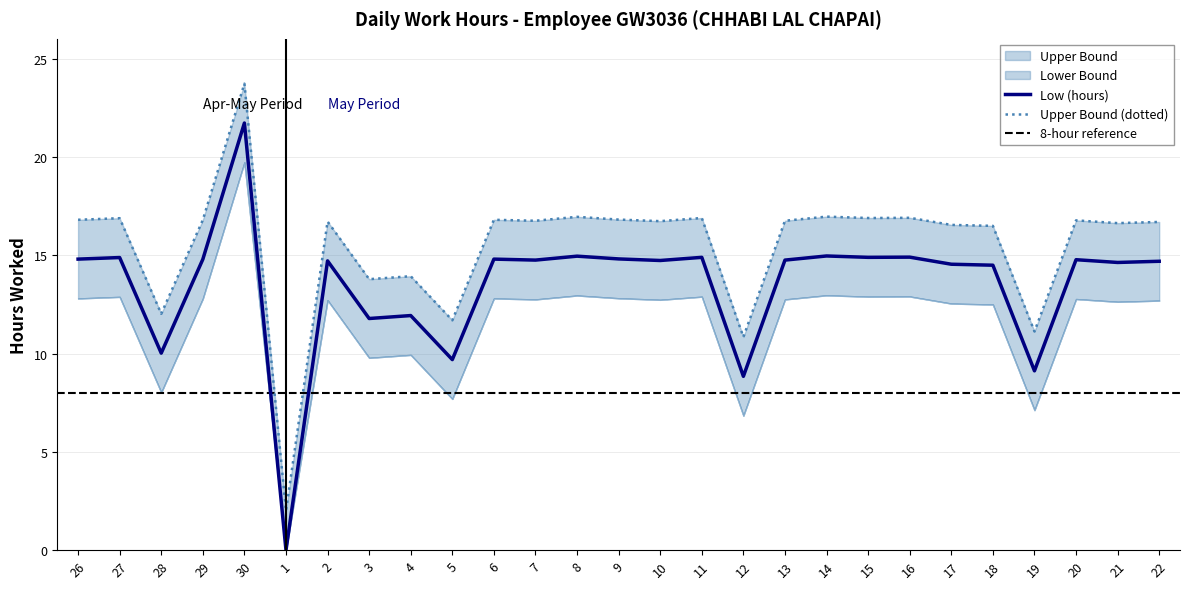

What is the difference between the highest and lowest values at 21?

2.0